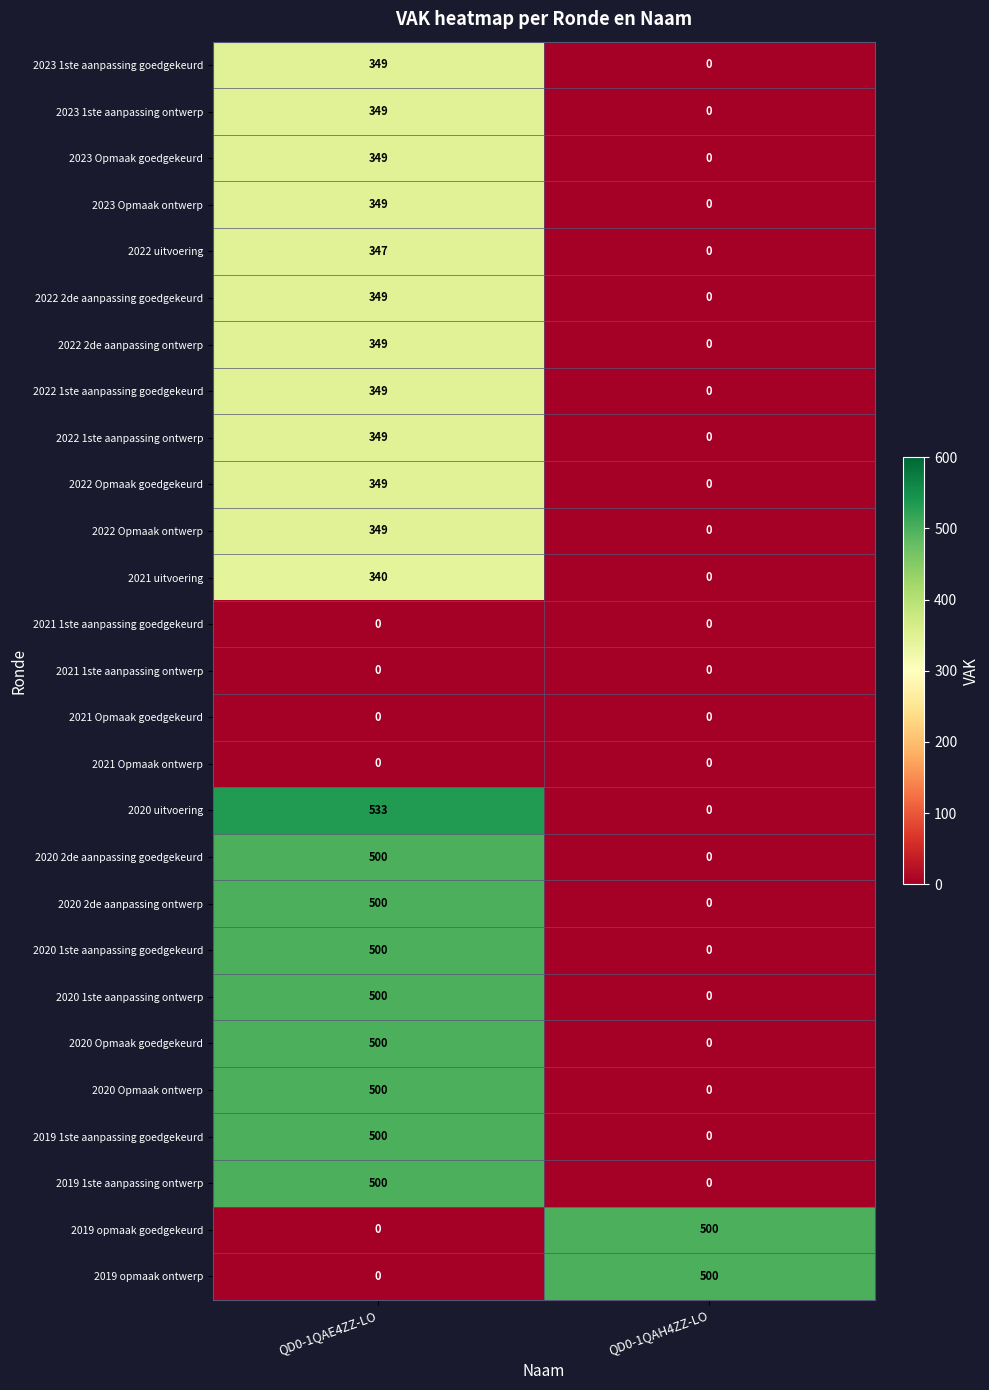

Where is 2022 Opmaak goedgekeurd nearest to the value 174?

QD0-1QAH4ZZ-LO